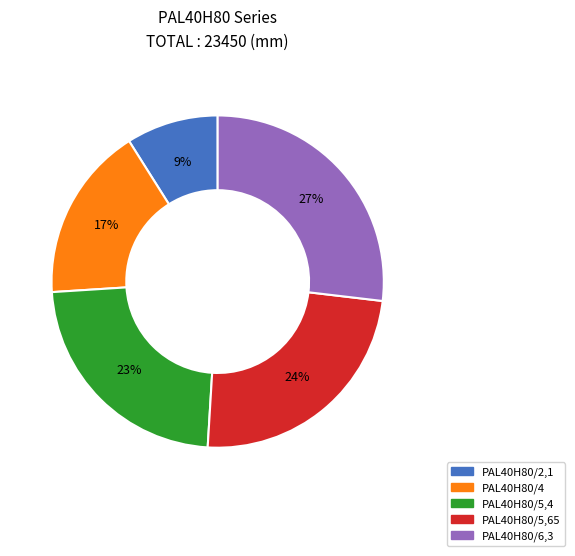

Do PAL40H80/5,65 and PAL40H80/6,3 together represent more than half of the pie?

Yes